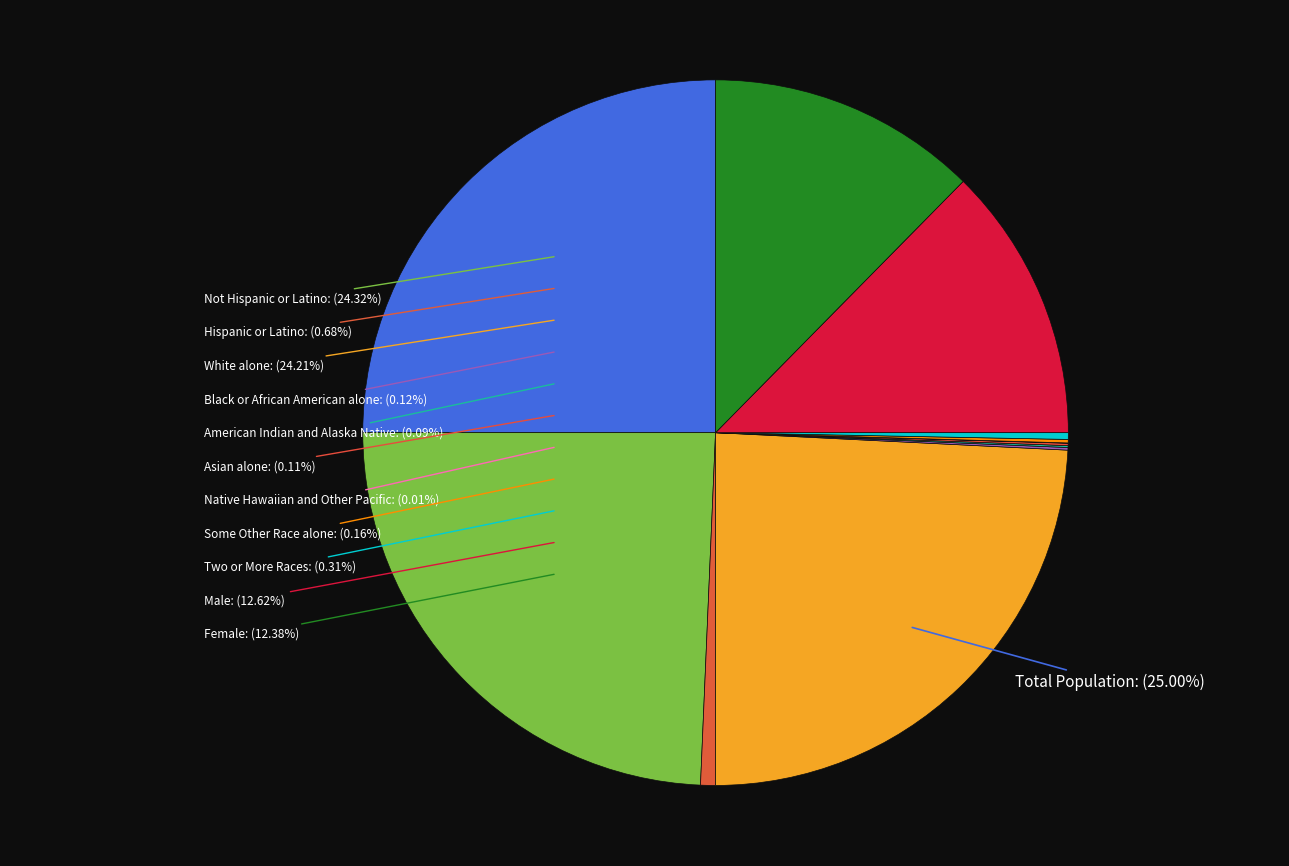

To the nearest percent, what is the difference between the Female and Two or More Races slice percentages?

12%